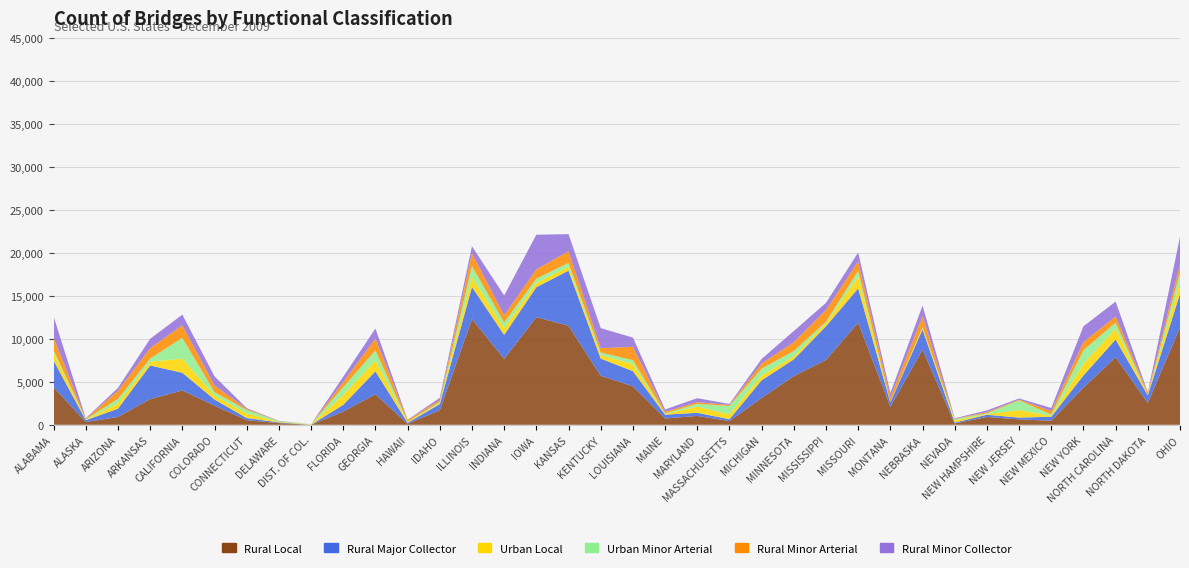

Reading right to left, transcribe all the data shown in this chart.

Rural Local: 11319	2548	7854	4322	471	633	911	151	8735	2091	11878	7546	5666	3116	429	1032	730	4475	5706	11516	12518	7657	12306	1696	112	3553	1531	0	196	541	2225	3994	2992	908	322	4377
Rural Major Collector: 3908	871	2068	1419	464	202	258	110	2355	503	3991	3911	1946	2058	217	363	451	1768	1992	6412	3482	2800	3730	711	122	2667	793	0	80	248	716	2061	3909	966	209	3093
Urban Local: 1418	30	1270	1367	105	877	74	239	129	6	1360	342	352	557	564	730	82	828	408	435	505	794	1144	97	105	1272	1129	43	66	522	474	1644	436	627	46	925
Urban Minor Arterial: 1098	57	696	1562	153	1131	94	163	137	29	663	184	624	801	976	317	78	444	297	472	497	651	1272	141	42	1171	924	23	71	417	378	2407	375	517	57	307
Rural Minor Arterial: 924	243	721	950	400	87	132	39	1284	570	1120	1369	1014	600	115	197	179	1558	507	1338	1082	830	1491	229	180	1374	607	0	23	119	784	1462	1213	939	78	1456
Rural Minor Collector: 3188	22	1721	1840	362	131	200	58	1223	487	1023	831	1307	529	121	455	263	1068	2336	2002	4027	2309	825	259	31	1163	603	1	27	92	1060	1244	1077	330	52	2448